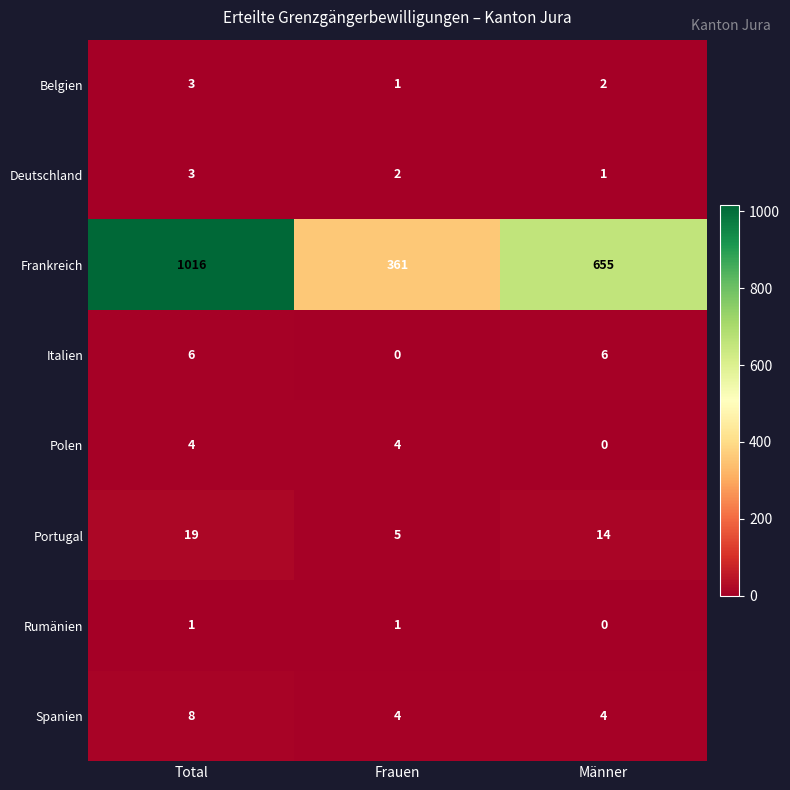

Rank the categories by Portugal value from highest to lowest.

Total, Männer, Frauen